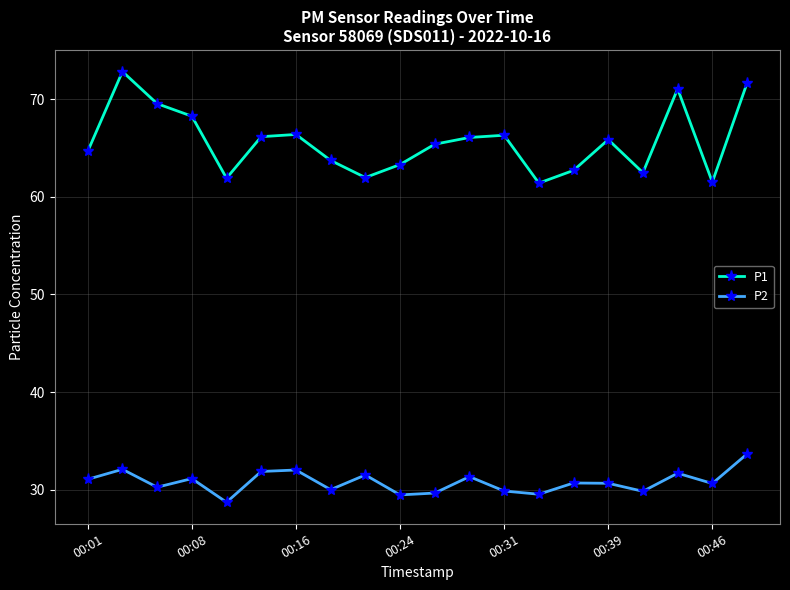

What is the lowest value of the P2 series?

28.7